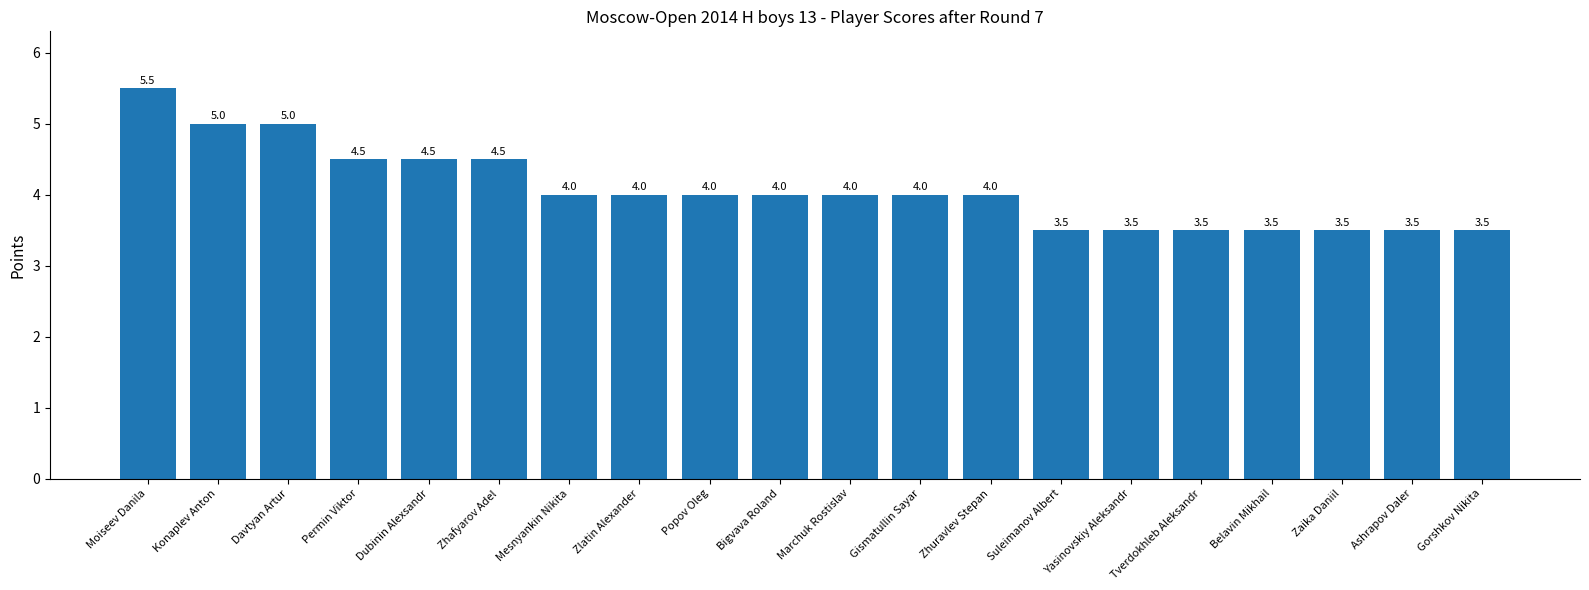

The chart shows a value of 5.9 at Gorshkov Nikita. True or false?

False